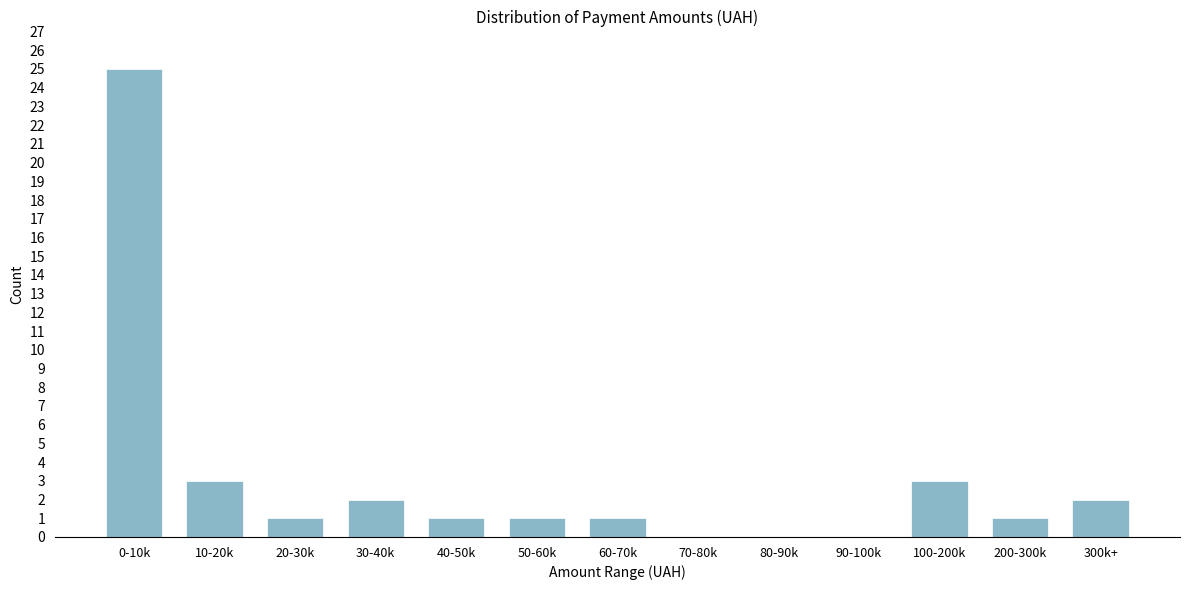

Reading left to right, extract all data points from this chart.

0-10k=25	10-20k=3	20-30k=1	30-40k=2	40-50k=1	50-60k=1	60-70k=1	70-80k=0	80-90k=0	90-100k=0	100-200k=3	200-300k=1	300k+=2